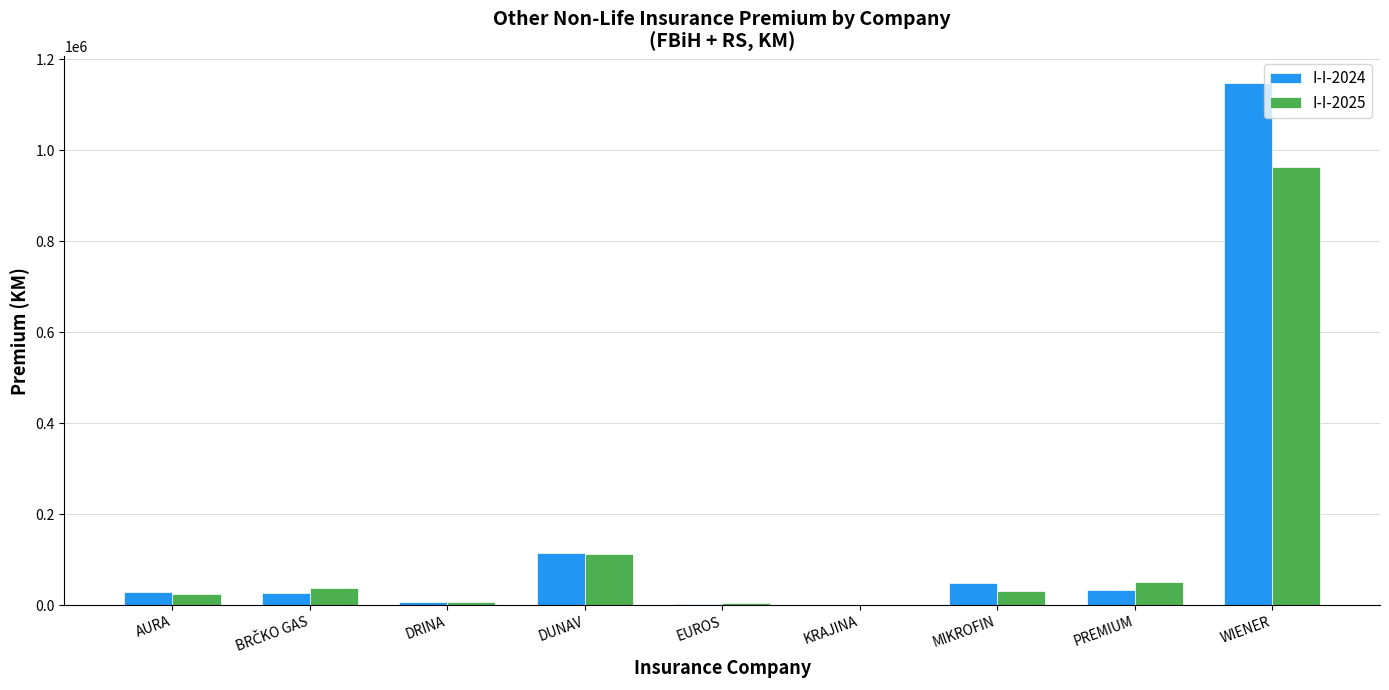

At which category does the chart reach its peak across all series?

WIENER